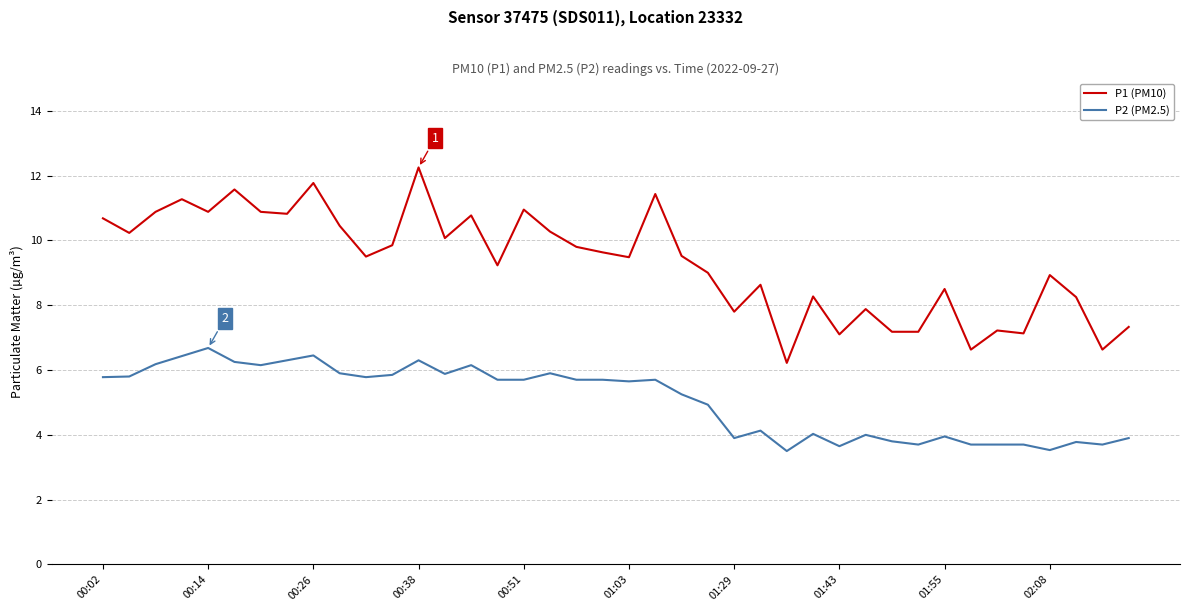

Which series has the widest spread of values?

P1 (PM10)